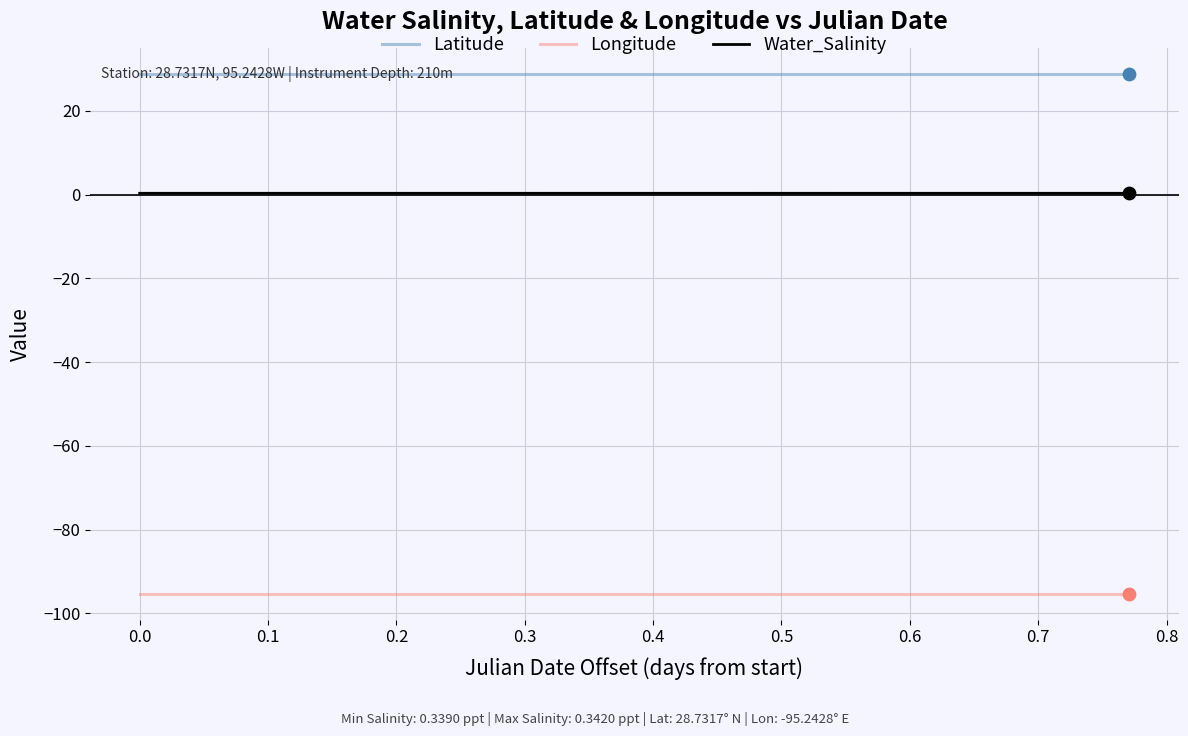

Which series has the largest total across all categories?

Latitude